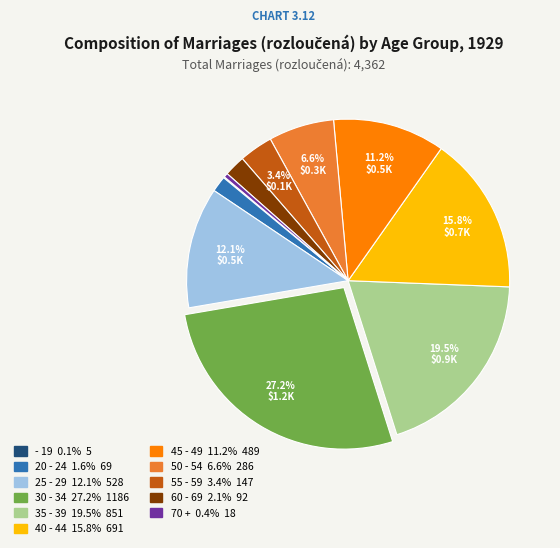

Between 50 - 54 and 30 - 34, which is larger?

30 - 34